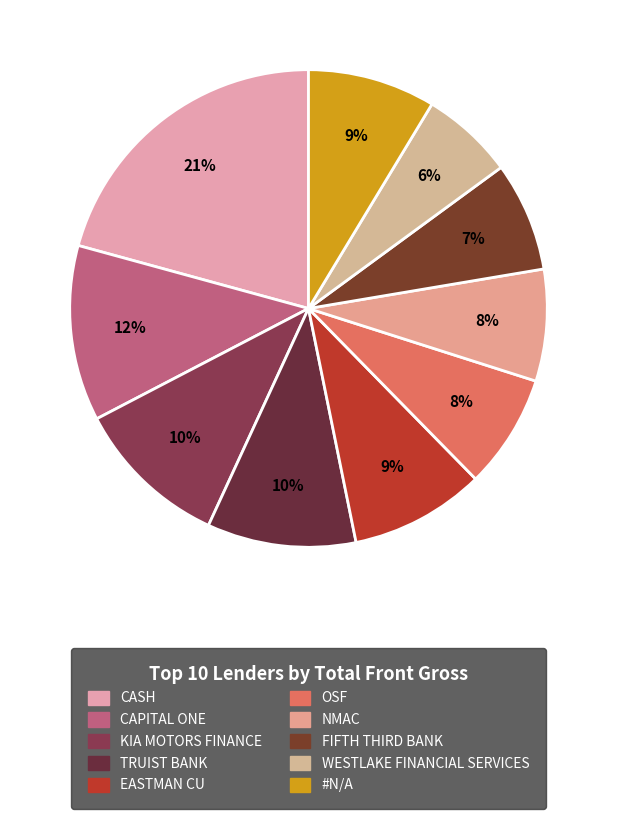

How many segments does this pie chart have?

10